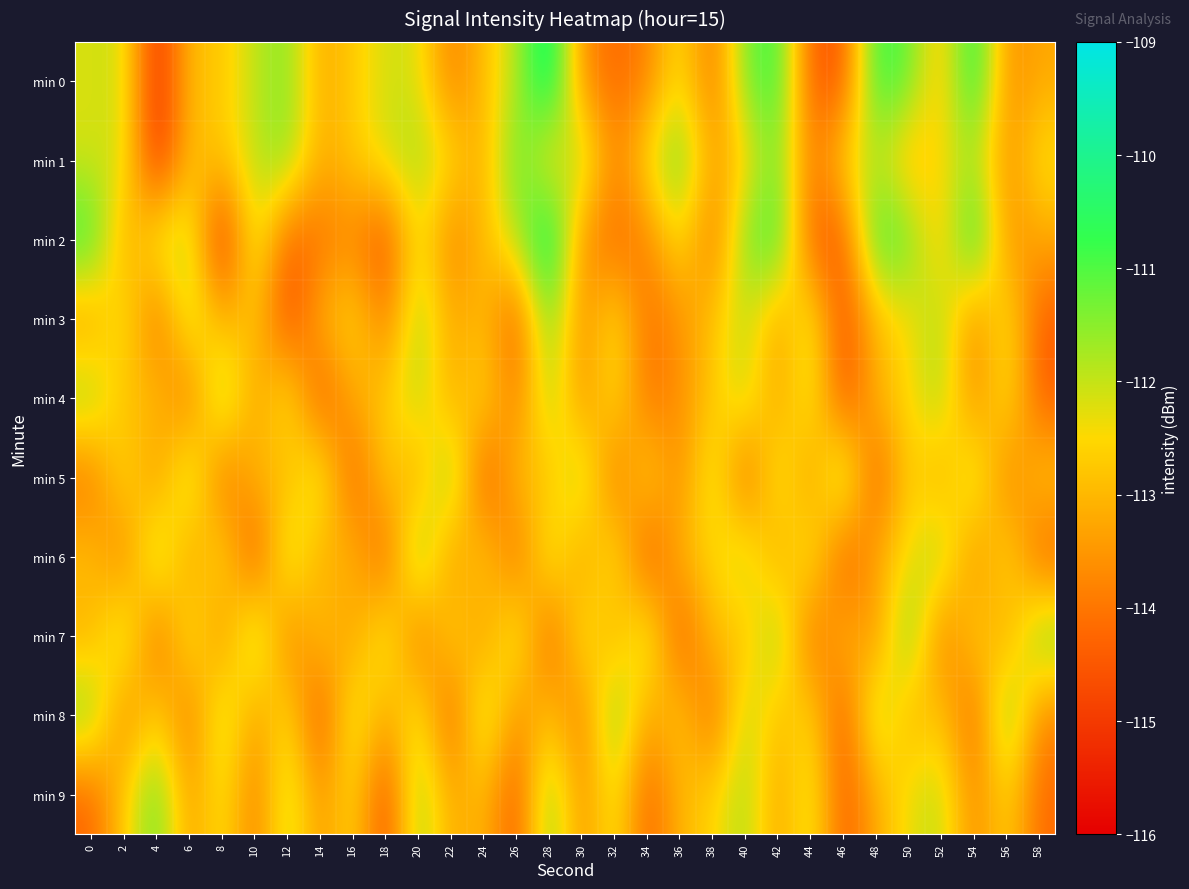

Reading left to right, extract all data points from this chart.

min 0: 0=-112.2	2=-112.1	4=-115.3	6=-112.9	8=-112.8	10=-111.9	12=-111.4	14=-113.2	16=-112.7	18=-112.1	20=-112.2	22=-113.9	24=-112.9	26=-111.9	28=-109.8	30=-113.6	32=-114.2	34=-113.9	36=-112.3	38=-114.1	40=-111.3	42=-110.7	44=-114.4	46=-114.5	48=-110.7	50=-111.2	52=-112.9	54=-110.3	56=-113.6	58=-113.2
min 1: 0=-112.2	2=-112.1	4=-115.3	6=-112.9	8=-112.8	10=-111.9	12=-111.4	14=-113.2	16=-112.7	18=-112.1	20=-111.7	22=-112.4	24=-113.3	26=-111.0	28=-112.8	30=-111.5	32=-113.9	34=-112.3	36=-111.1	38=-113.4	40=-112.7	42=-111.2	44=-114.0	46=-112.5	48=-111.9	50=-113.1	52=-112.5	54=-111.8	56=-113.7	58=-112.3
min 2: 0=-110.7	2=-113.4	4=-112.0	6=-111.8	8=-115.4	10=-111.9	12=-114.3	14=-114.1	16=-113.8	18=-114.7	20=-112.2	22=-113.9	24=-112.9	26=-111.9	28=-109.8	30=-113.6	32=-114.2	34=-113.9	36=-112.3	38=-114.1	40=-111.3	42=-110.7	44=-114.4	46=-114.5	48=-110.7	50=-111.2	52=-112.9	54=-110.3	56=-113.6	58=-113.2
min 3: 0=-113.5	2=-112.1	4=-114.3	6=-111.8	8=-113.2	10=-112.7	12=-114.8	14=-113.1	16=-112.4	18=-114.0	20=-111.6	22=-113.3	24=-112.9	26=-114.5	28=-111.2	30=-113.7	32=-112.3	34=-114.1	36=-113.6	38=-112.8	40=-111.9	42=-113.4	44=-112.0	46=-114.7	48=-113.0	50=-112.5	52=-111.7	54=-113.8	56=-112.2	58=-114.4
min 4: 0=-111.5	2=-113.0	4=-112.8	6=-114.2	8=-111.3	10=-113.5	12=-112.1	14=-114.6	16=-113.2	18=-112.7	20=-111.8	22=-113.3	24=-112.4	26=-114.0	28=-111.6	30=-113.7	32=-112.3	34=-114.1	36=-113.6	38=-112.8	40=-111.9	42=-113.4	44=-112.0	46=-114.7	48=-113.0	50=-112.5	52=-111.7	54=-113.8	56=-112.2	58=-114.4
min 5: 0=-114.1	2=-112.3	4=-113.7	6=-111.5	8=-114.3	10=-112.9	12=-113.1	14=-111.8	16=-114.5	18=-112.6	20=-113.4	22=-111.2	24=-114.7	26=-112.8	28=-113.0	30=-111.6	32=-114.2	34=-112.4	36=-113.8	38=-111.9	40=-114.4	42=-112.0	44=-113.6	46=-111.3	48=-114.6	50=-112.5	52=-113.3	54=-111.7	56=-114.0	58=-112.7
min 6: 0=-112.8	2=-114.0	4=-111.4	6=-113.6	8=-112.2	10=-114.8	12=-111.7	14=-113.3	16=-112.9	18=-114.5	20=-111.1	22=-113.7	24=-112.5	26=-114.3	28=-111.9	30=-113.5	32=-112.1	34=-114.7	36=-113.0	38=-112.6	40=-111.8	42=-113.4	44=-112.0	46=-114.6	48=-113.2	50=-112.4	52=-111.6	54=-113.8	56=-112.3	58=-114.4
min 7: 0=-113.2	2=-111.6	4=-114.4	6=-112.0	8=-113.8	10=-111.3	12=-114.0	14=-112.7	16=-113.5	18=-111.9	20=-114.2	22=-112.4	24=-113.6	26=-111.8	28=-114.5	30=-112.1	32=-113.3	34=-111.7	36=-114.6	38=-112.8	40=-113.0	42=-111.4	44=-114.3	46=-112.9	48=-113.7	50=-111.1	52=-114.1	54=-112.5	56=-113.4	58=-111.2
min 8: 0=-111.3	2=-113.9	4=-112.5	6=-114.1	8=-111.7	10=-113.5	12=-112.3	14=-114.7	16=-111.9	18=-113.3	20=-112.1	22=-114.5	24=-111.6	26=-113.7	28=-112.8	30=-114.0	32=-111.2	34=-113.4	36=-112.6	38=-114.3	40=-111.8	42=-113.0	44=-112.4	46=-114.6	48=-111.5	50=-113.2	52=-112.7	54=-114.4	56=-111.1	58=-113.8
min 9: 0=-114.3	2=-112.7	4=-111.1	6=-113.5	8=-112.2	10=-114.0	12=-111.8	14=-113.6	16=-112.4	18=-114.8	20=-111.5	22=-113.3	24=-112.9	26=-114.6	28=-111.3	30=-113.7	32=-112.1	34=-114.4	36=-113.0	38=-112.6	40=-111.7	42=-113.4	44=-112.0	46=-114.5	48=-113.2	50=-112.3	52=-111.9	54=-113.8	56=-112.5	58=-114.2